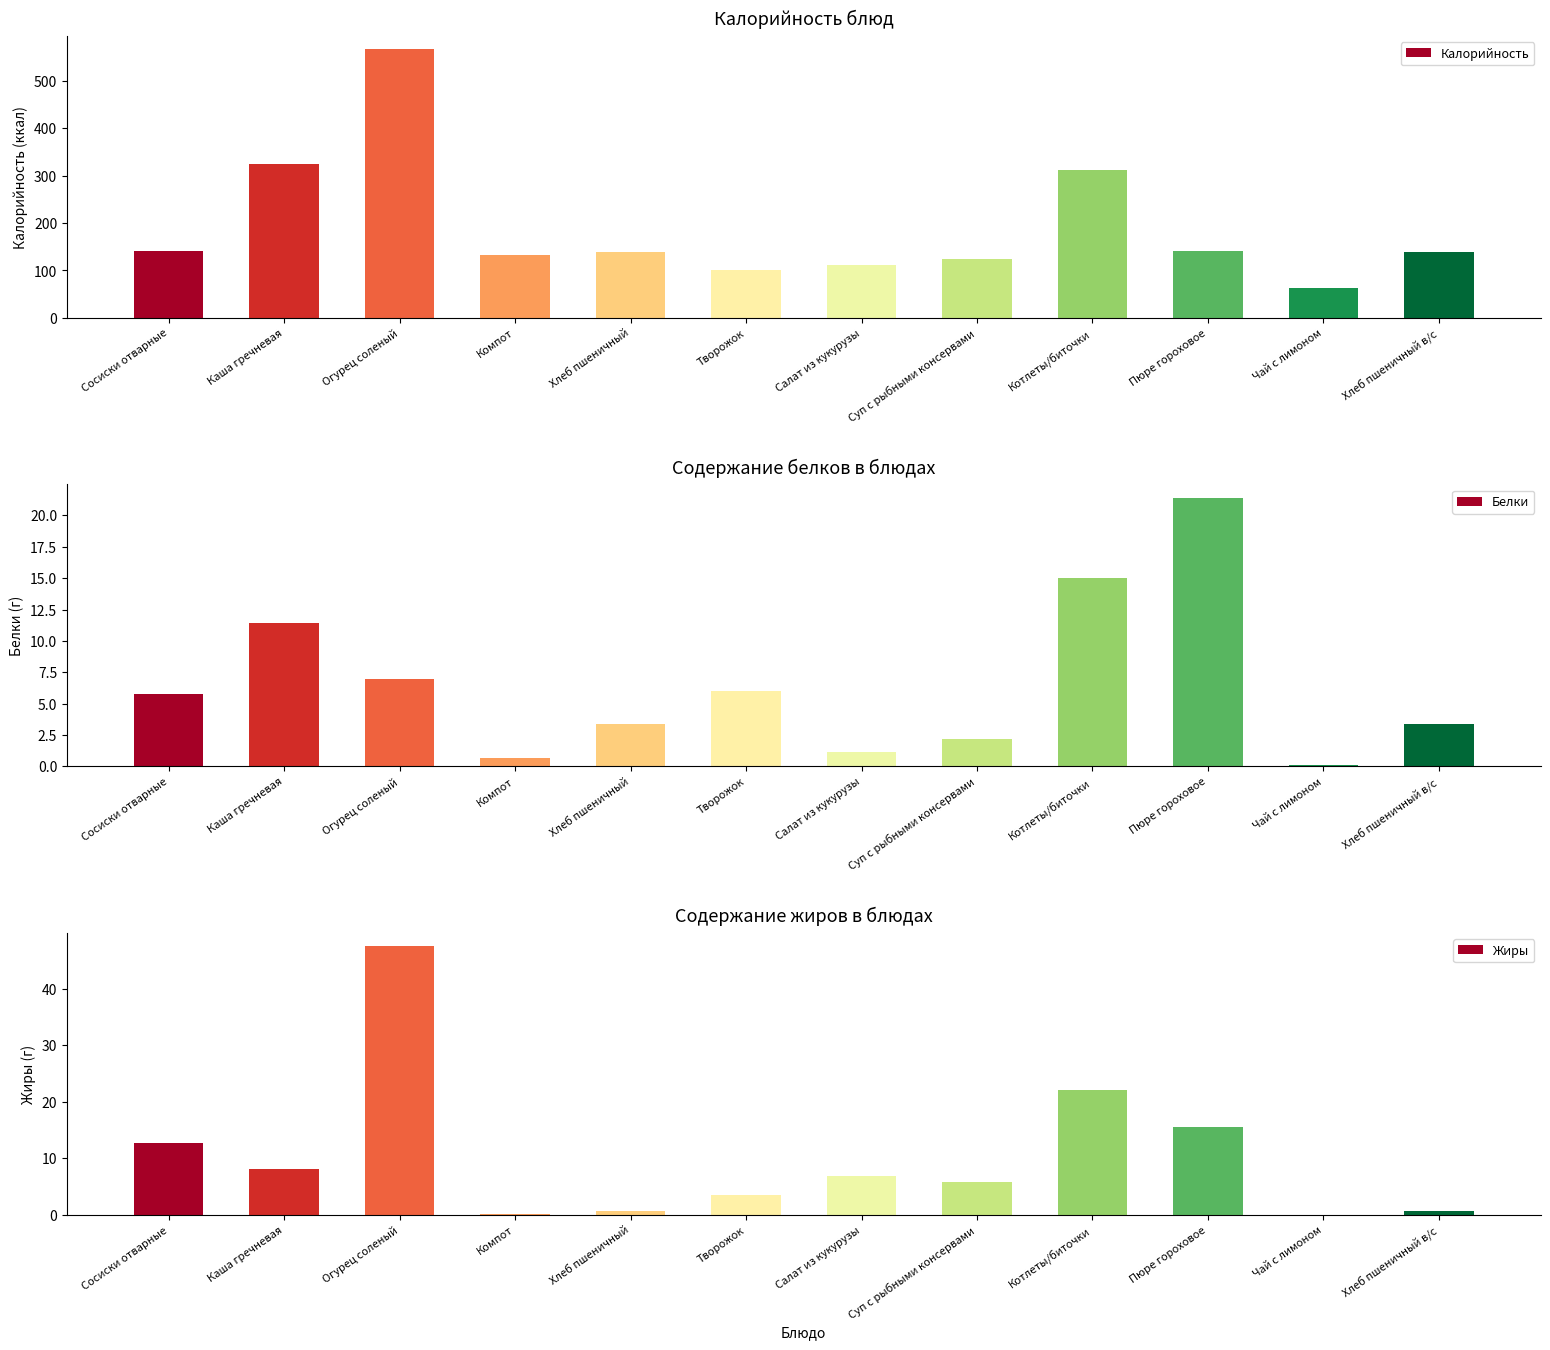

What is the label of the 7th bar from the right?

Творожок